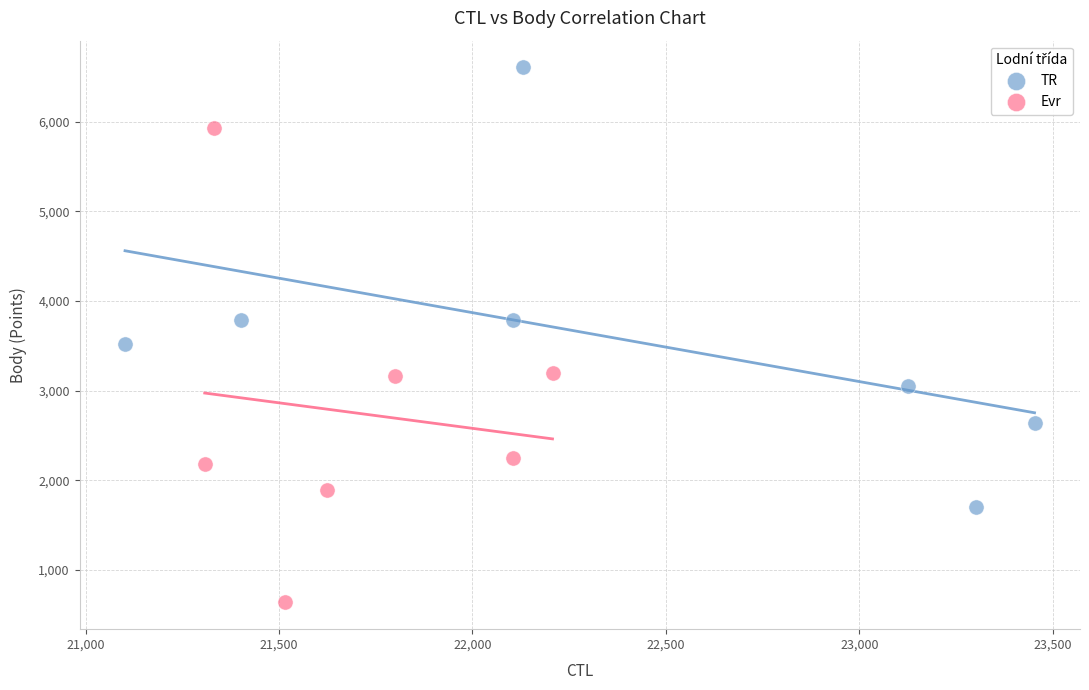

Which series has the widest spread of Y values?

Evr